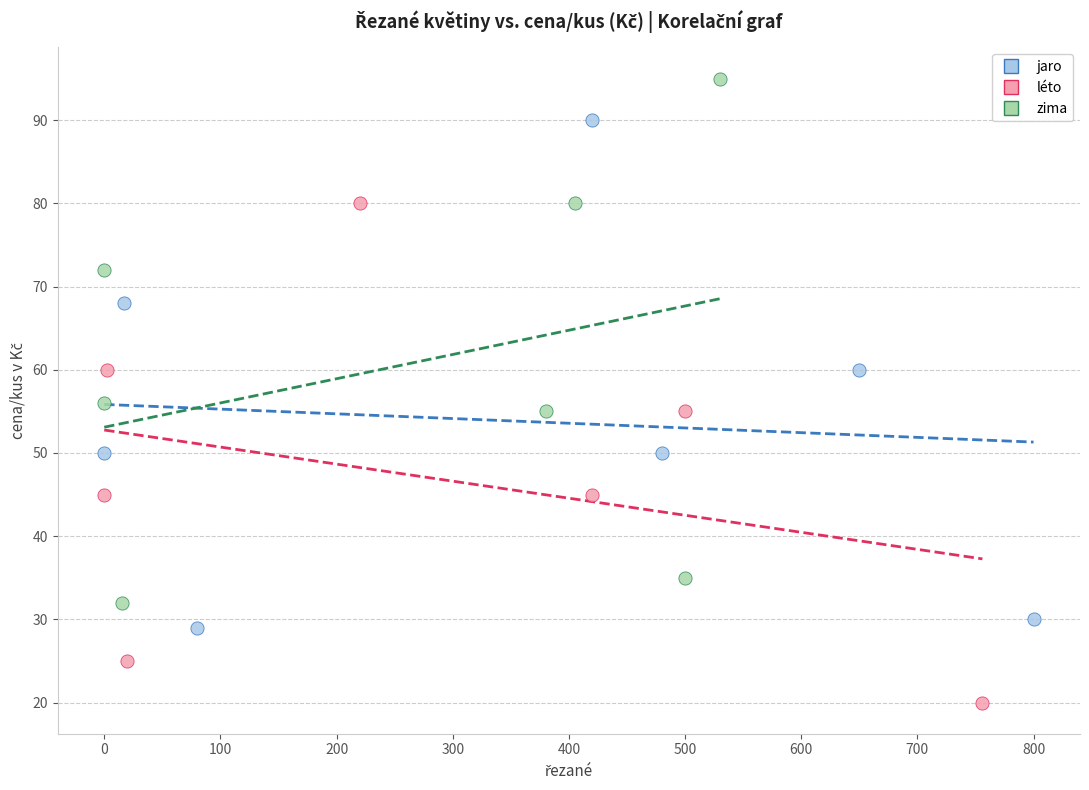

Which series reaches the minimum Y coordinate?

léto